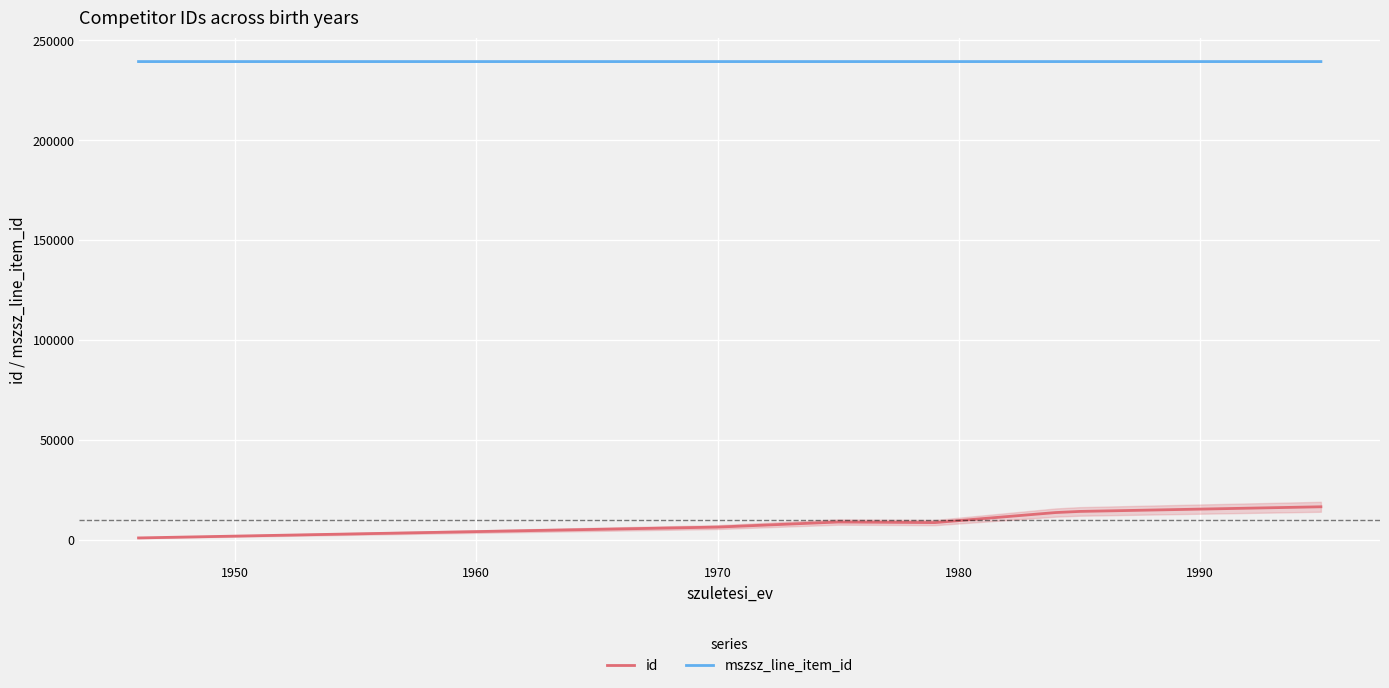

What is the minimum value for mszsz_line_item_id?

239390.0